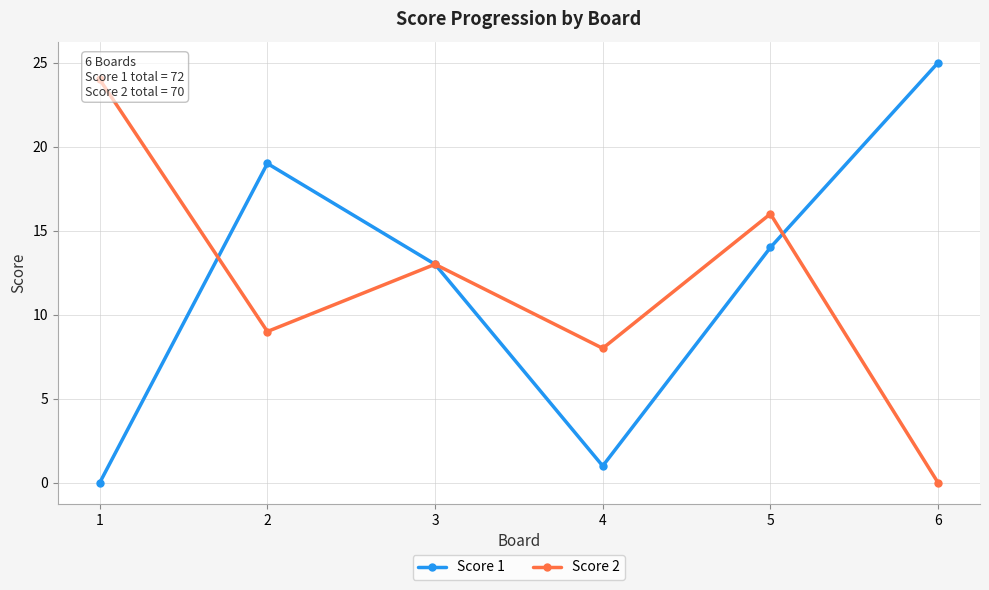

Which series has the widest spread of values?

Score 1